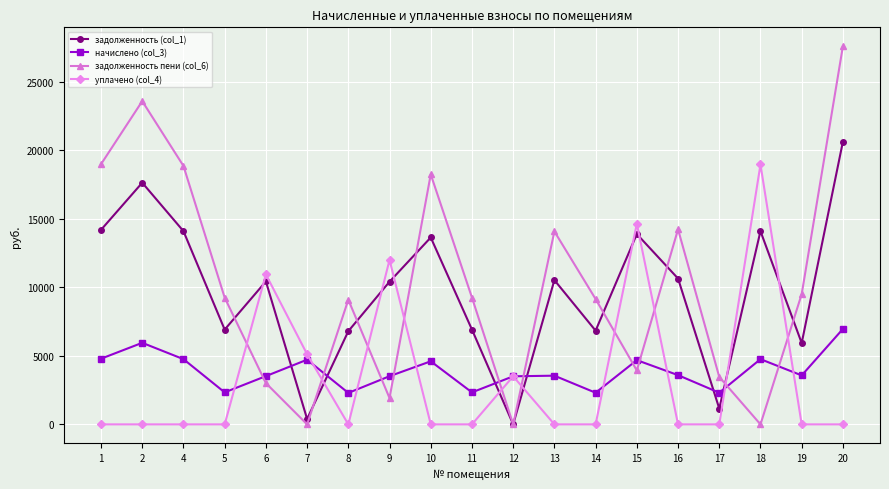

True or false: задолженность пени (col_6) has more than 0 interior local peaks.

True